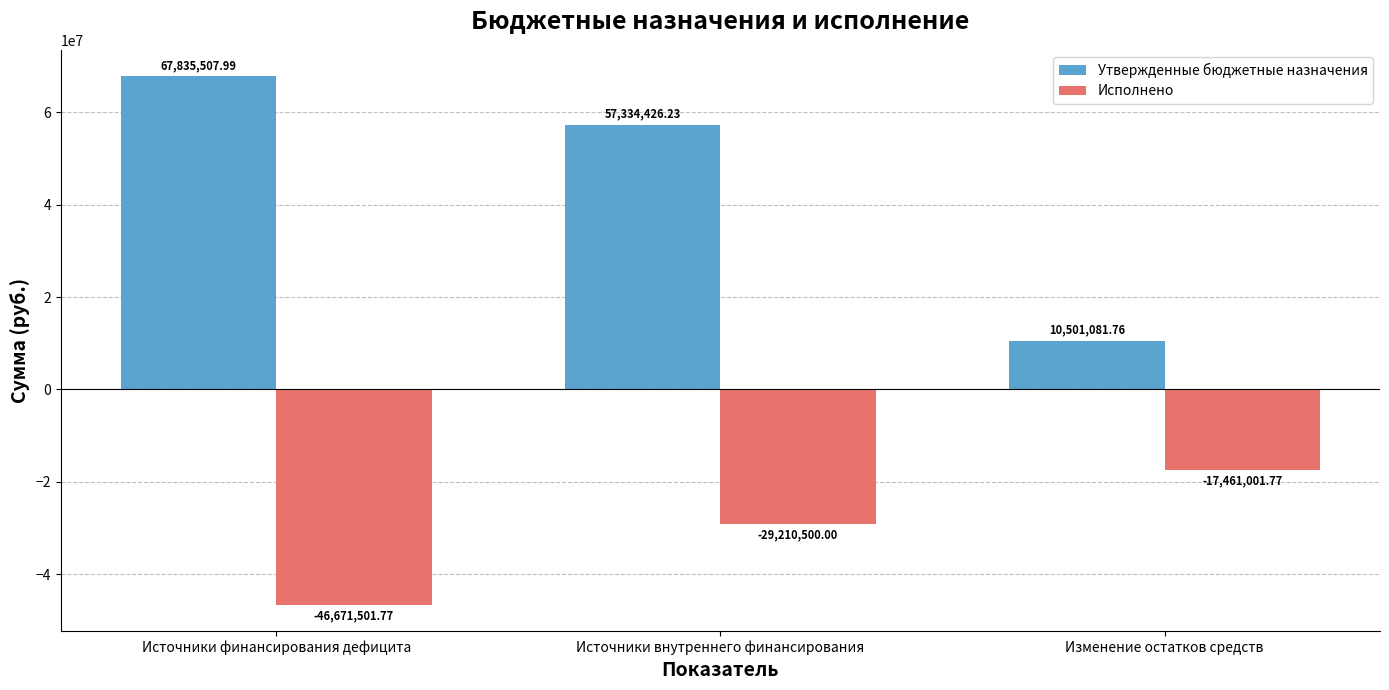

What is the value of the Утвержденные бюджетные назначения bar at the 3rd from the left?

10501081.8